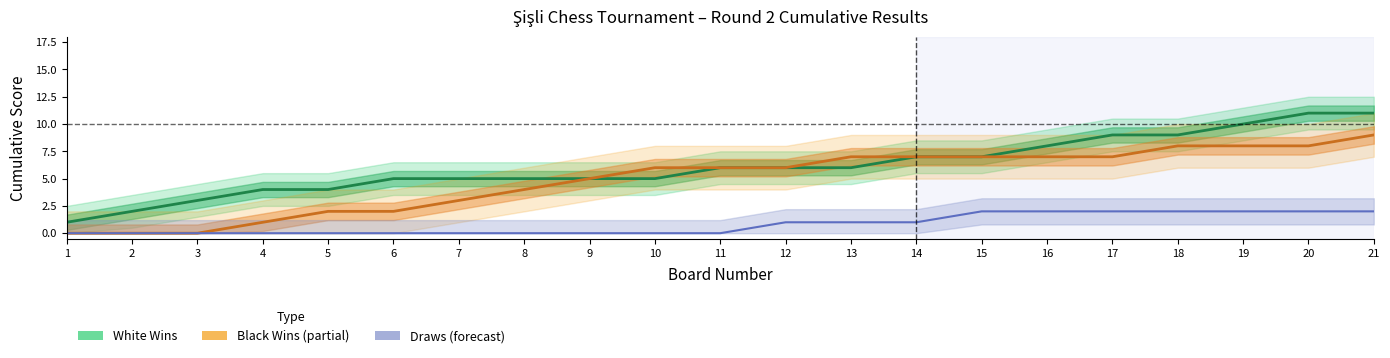

What is the total value across all series at 7?

8